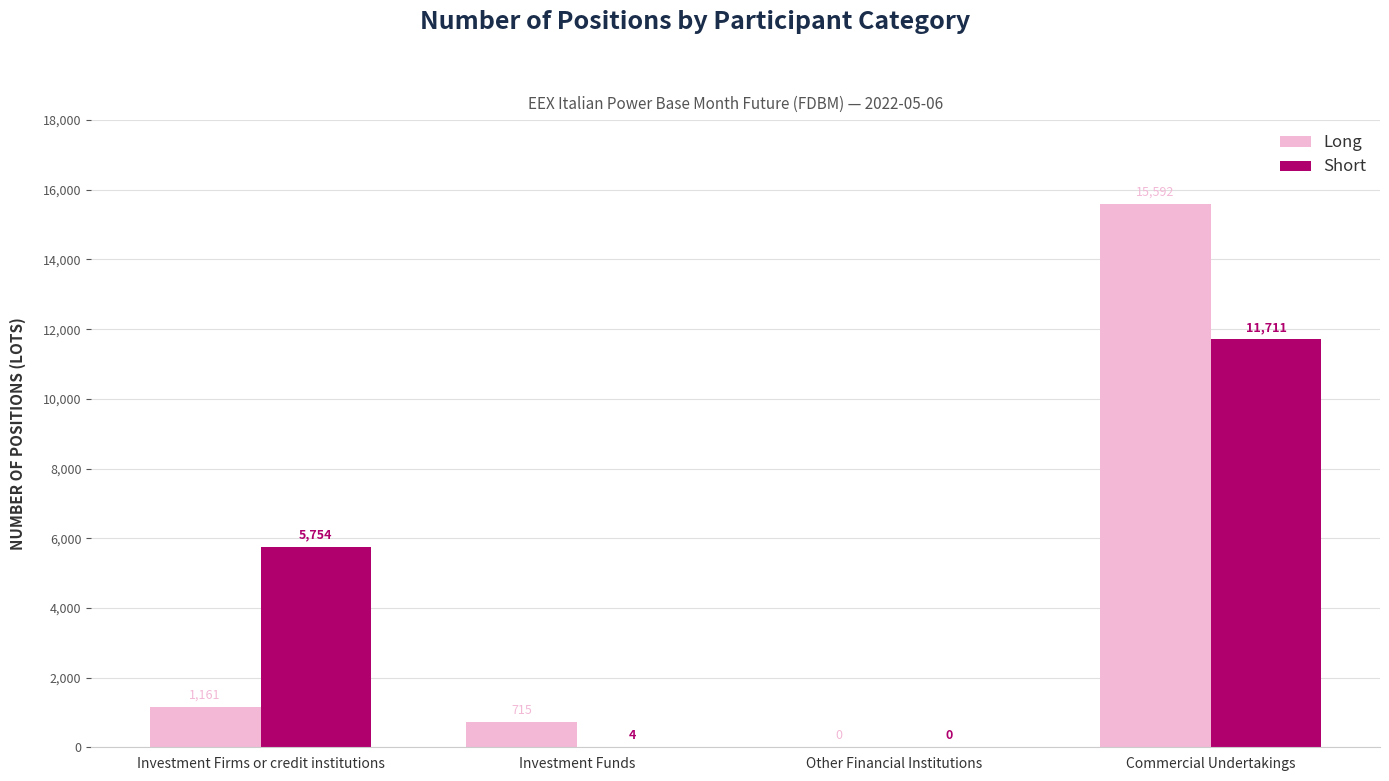

Is the value of Short at Investment Firms or credit institutions greater than the value of Long at Investment Funds?

Yes